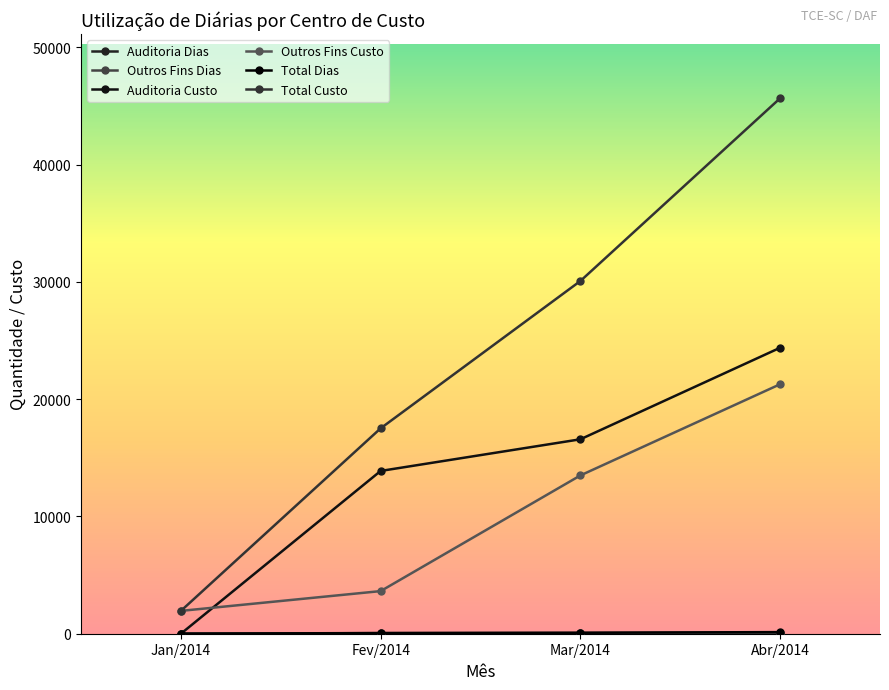

The value of Auditoria Custo at Mar/2014 is 16575.0. True or false?

True